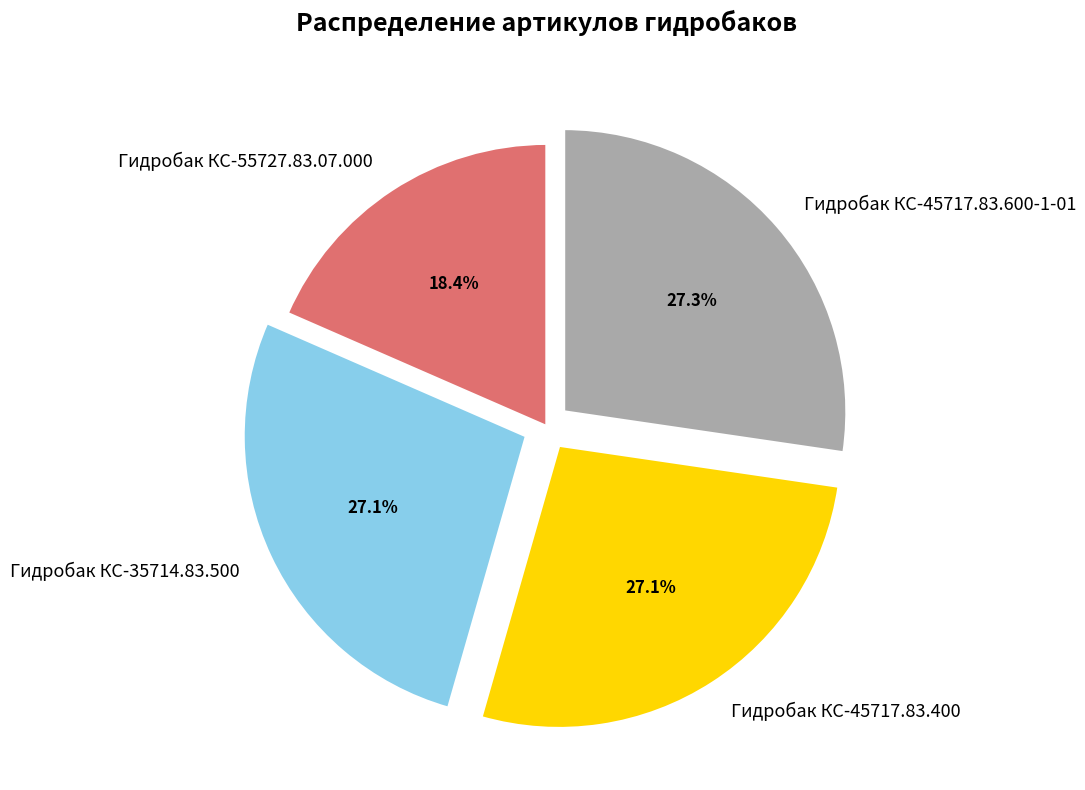

What portion of the pie excludes Гидробак КС-45717.83.400?

72.9%